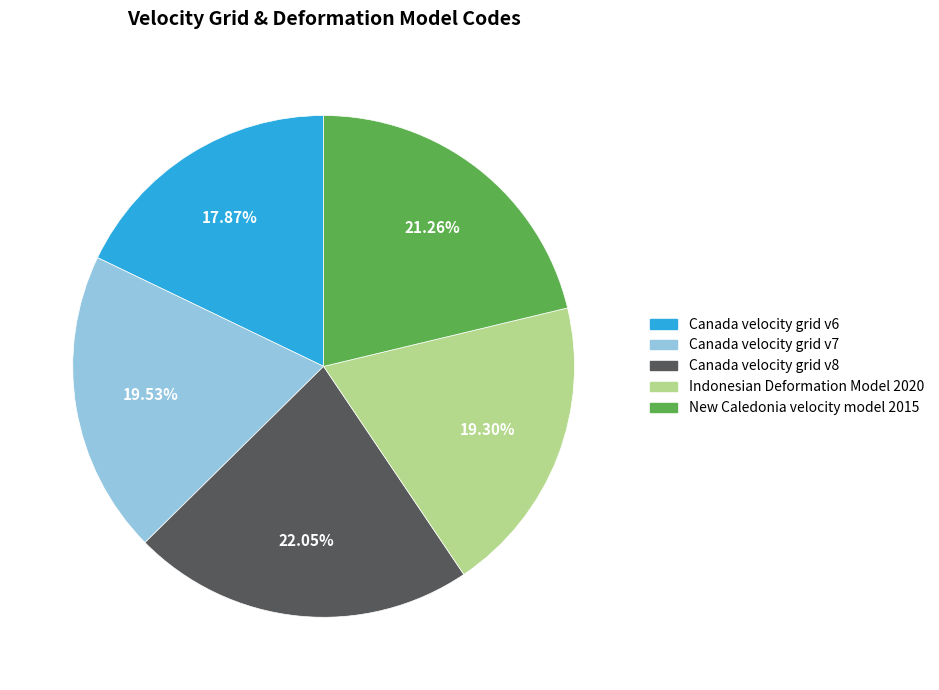

Between Canada velocity grid v6 and Canada velocity grid v8, which is larger?

Canada velocity grid v8